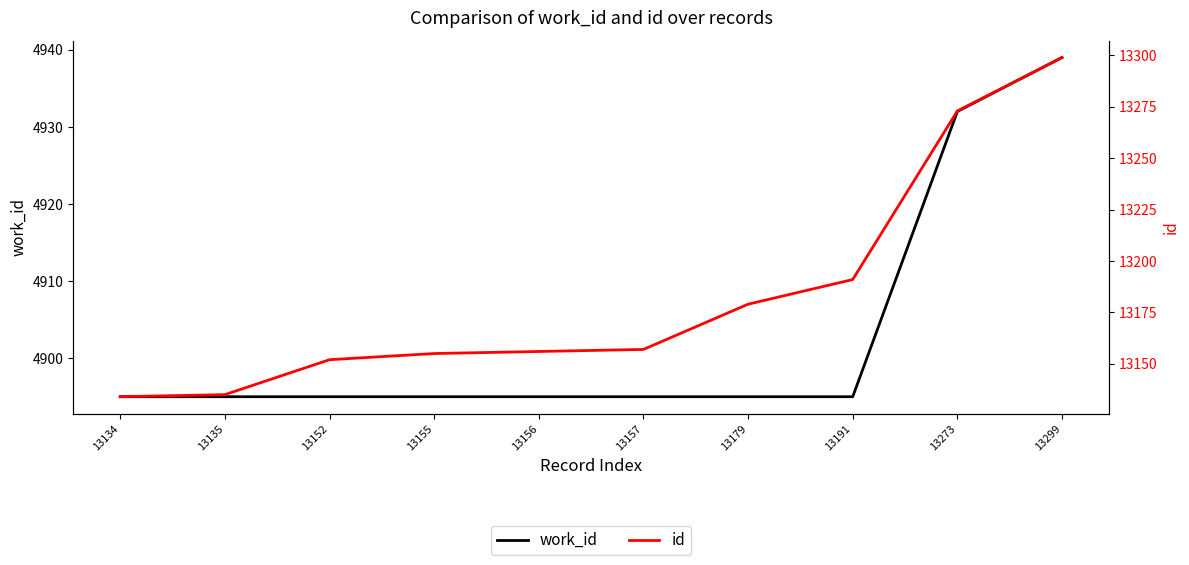

Read the id value at 13152, to the nearest 10.

13150